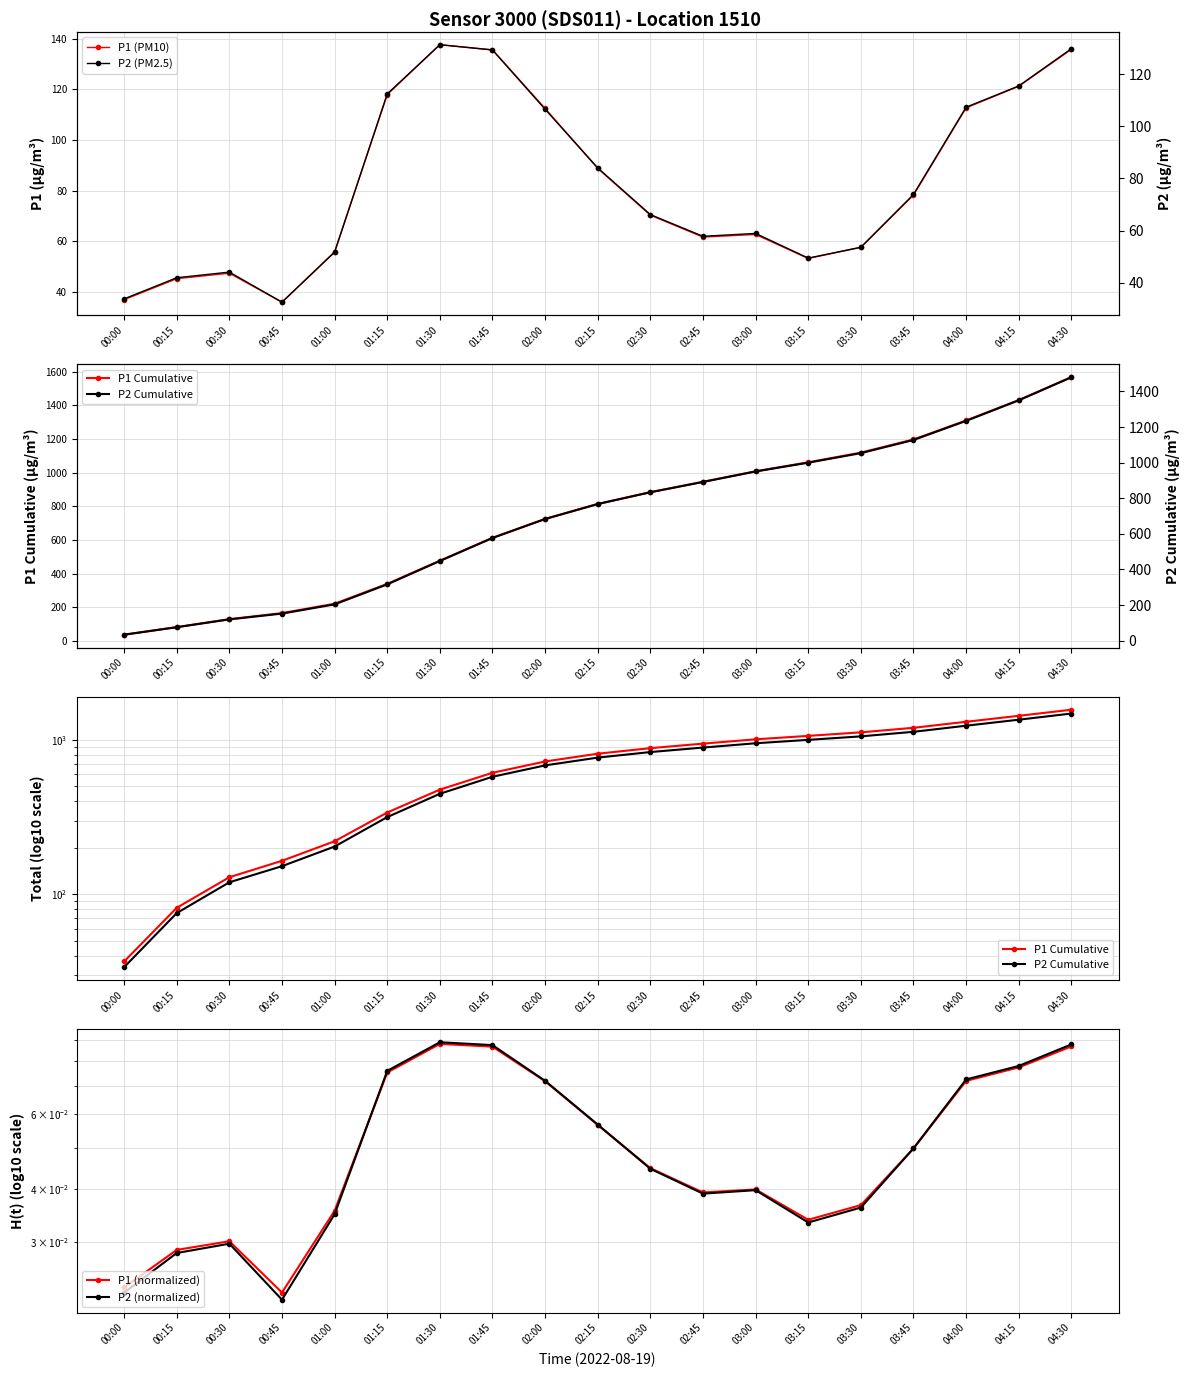

True or false: P1 (PM10) and P1 Cumulative intersect in this chart.

False